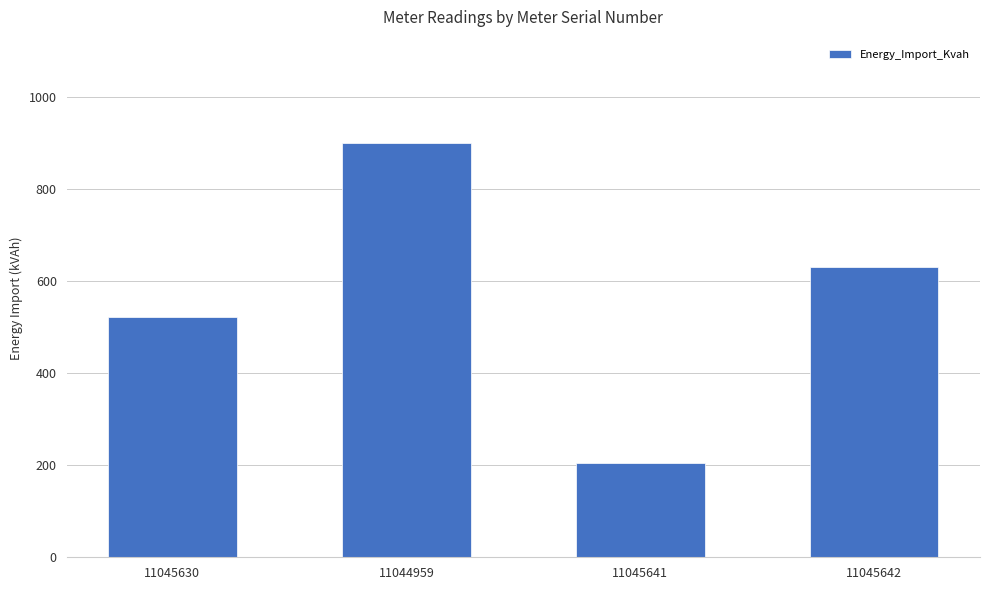

What is the difference between the maximum and second lowest values?

376.9